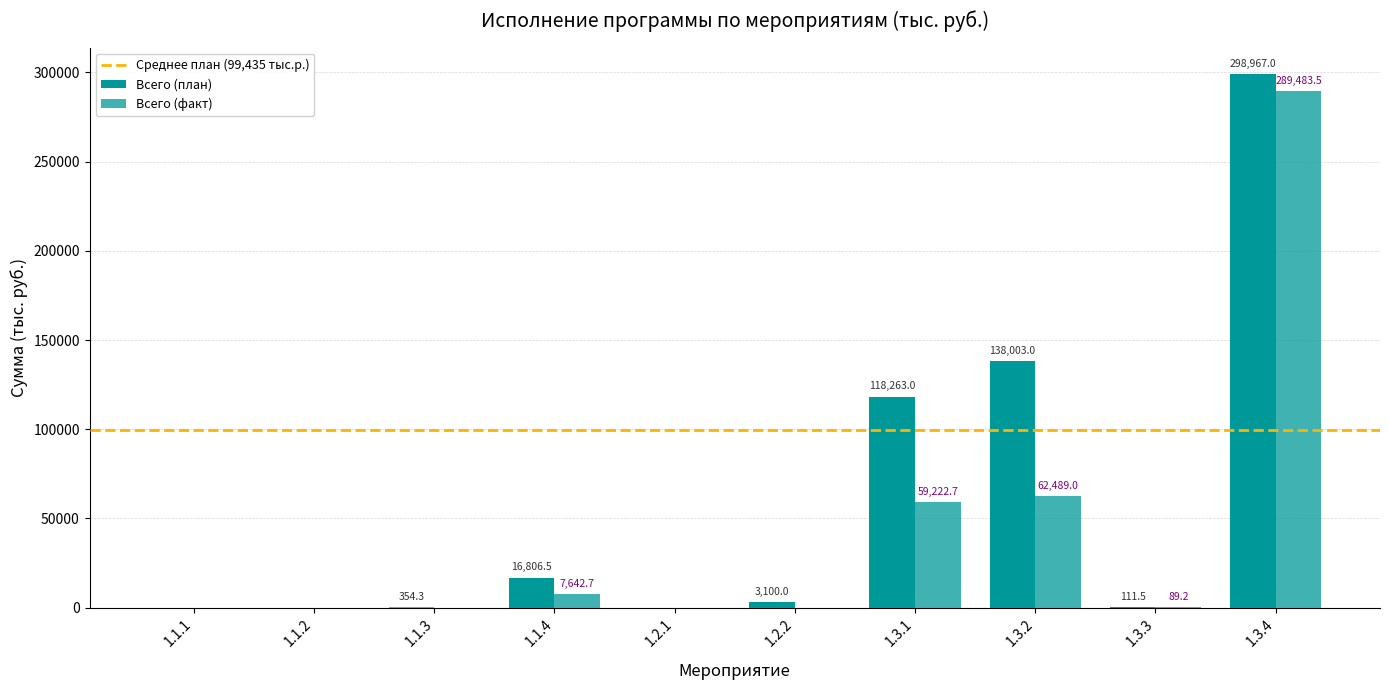

Are the bars grouped side by side (vs. stacked)?

Yes